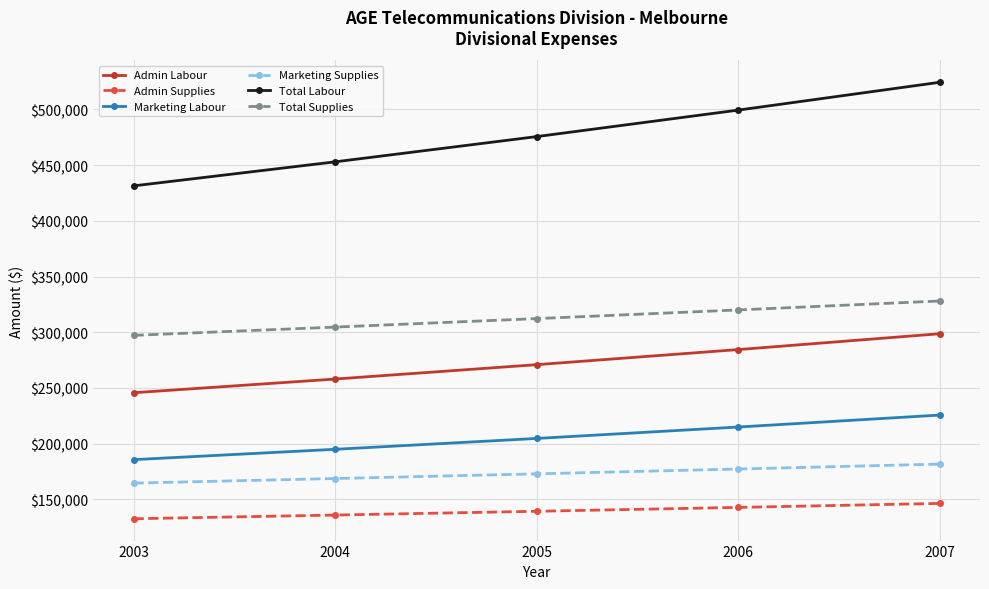

What is the difference between the second highest and second lowest values in the Total Labour series?

46424